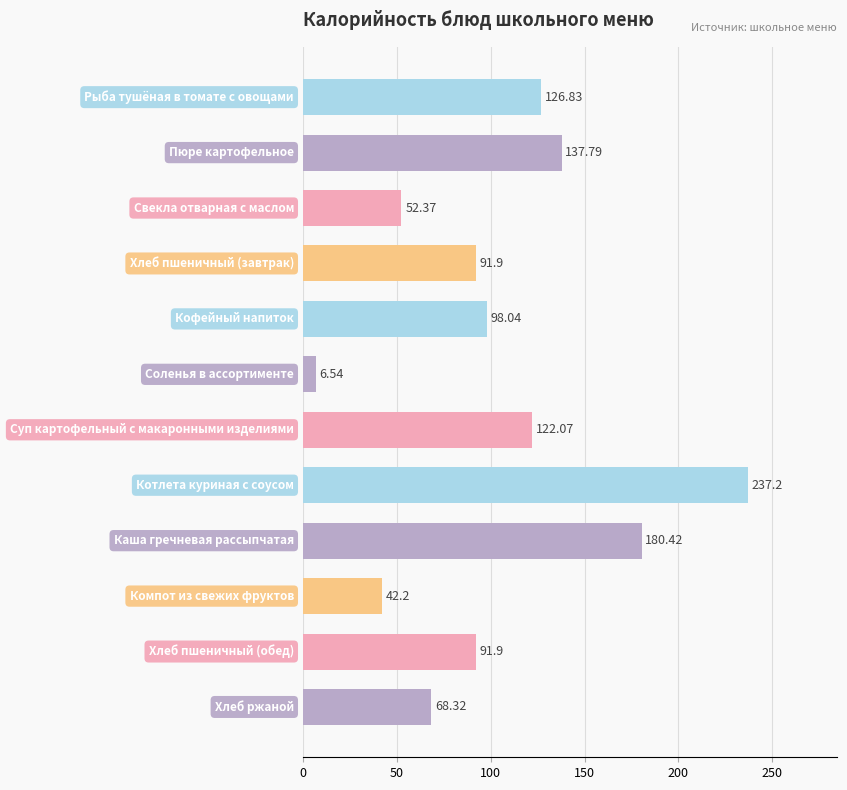

How many data points are above 98?

6